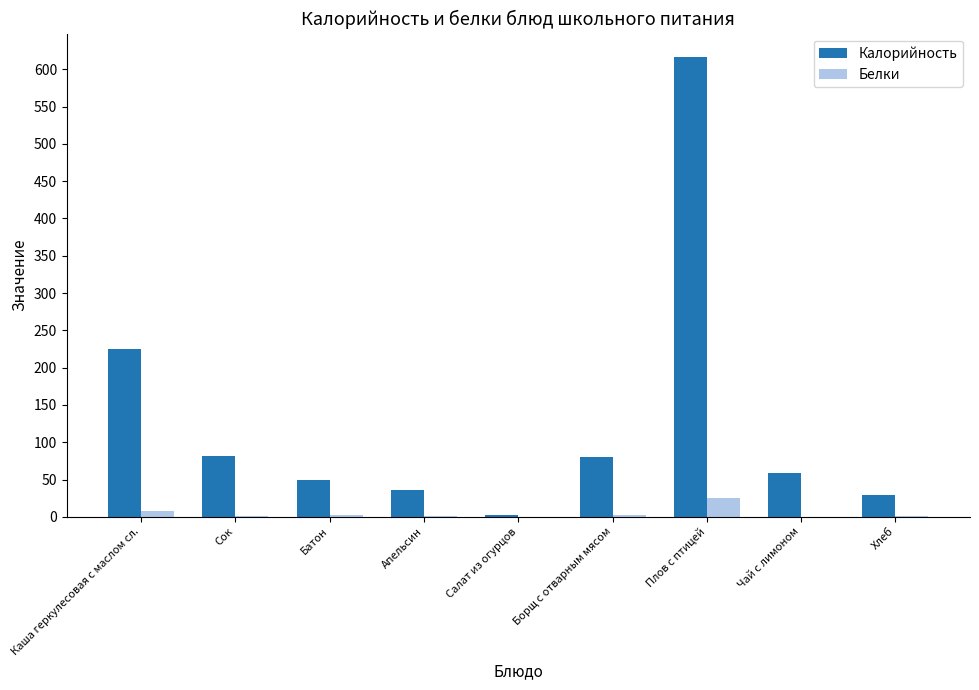

What are all the series names shown in the legend?

Калорийность, Белки